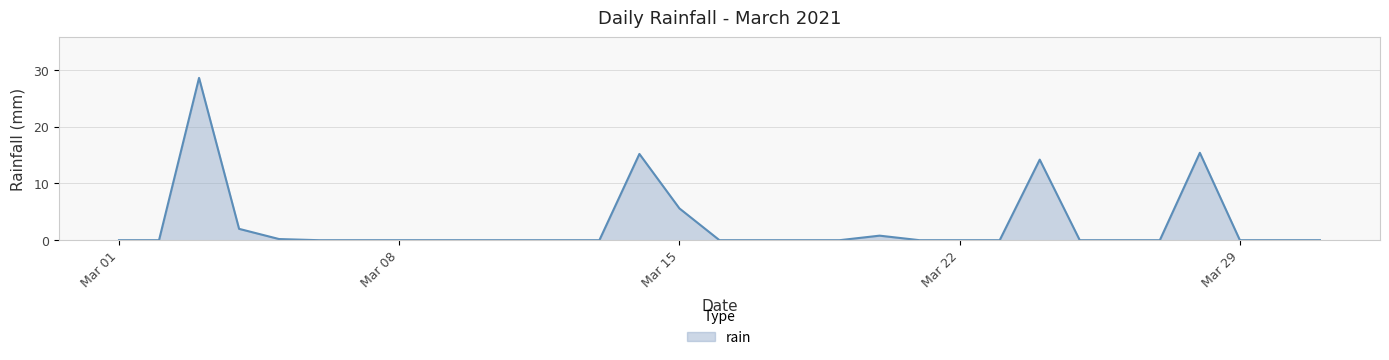

What is the greatest value displayed?

28.6